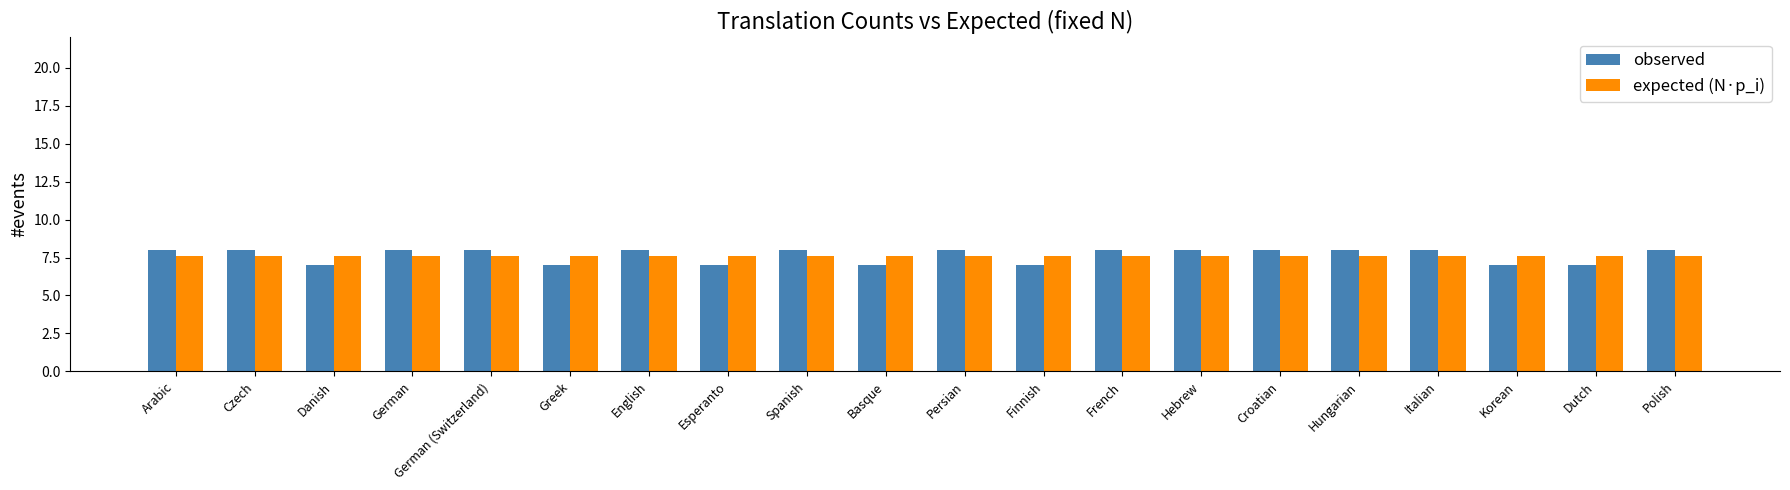

How many distinct data groups are displayed?

2